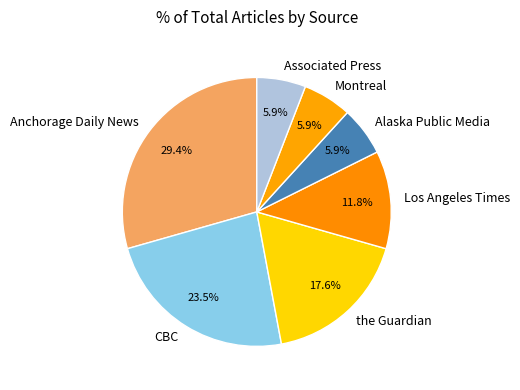

Which slice is the largest?

Anchorage Daily News